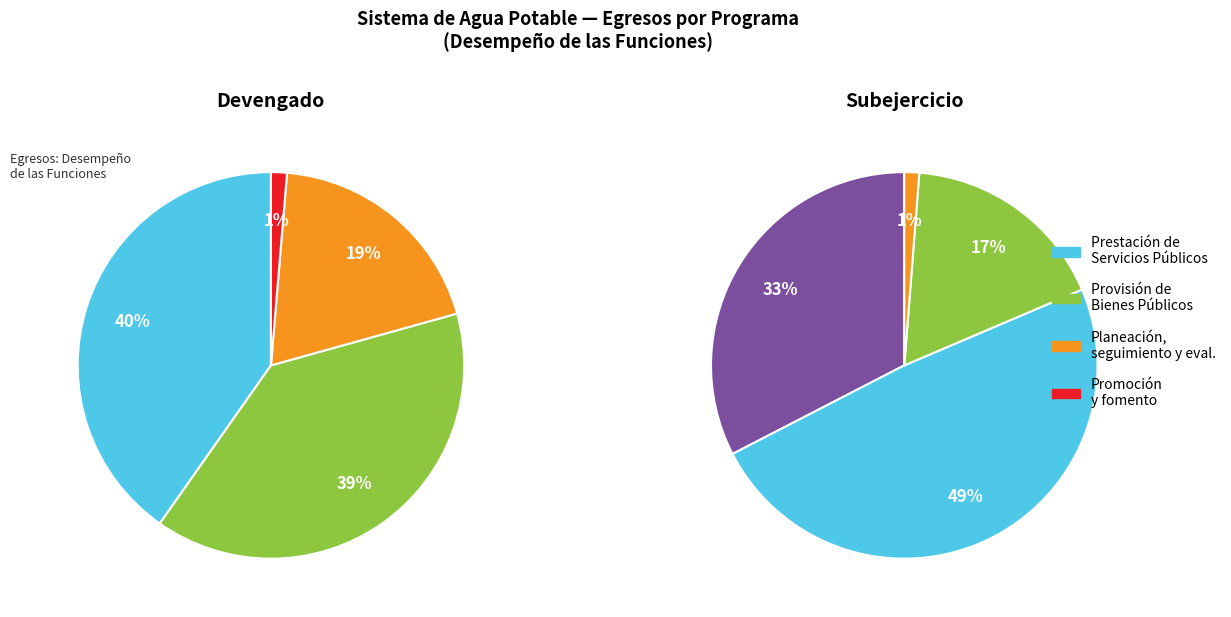

Do Provisión de Bienes Públicos and Planeación, seguimiento y evaluación together represent more than half of the pie?

Yes